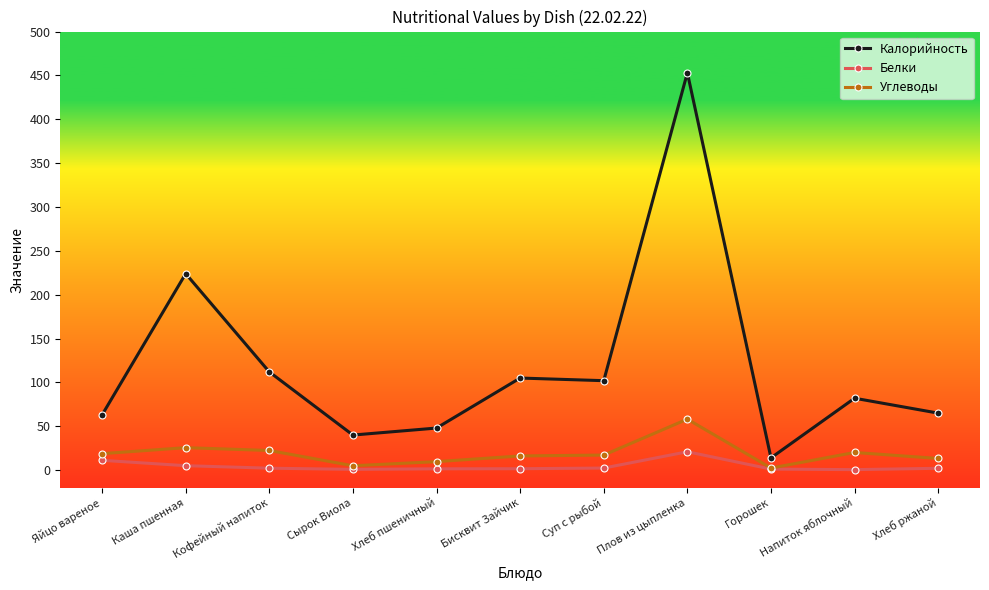

At which category does Углеводы reach its first local valley?

Сырок Виола